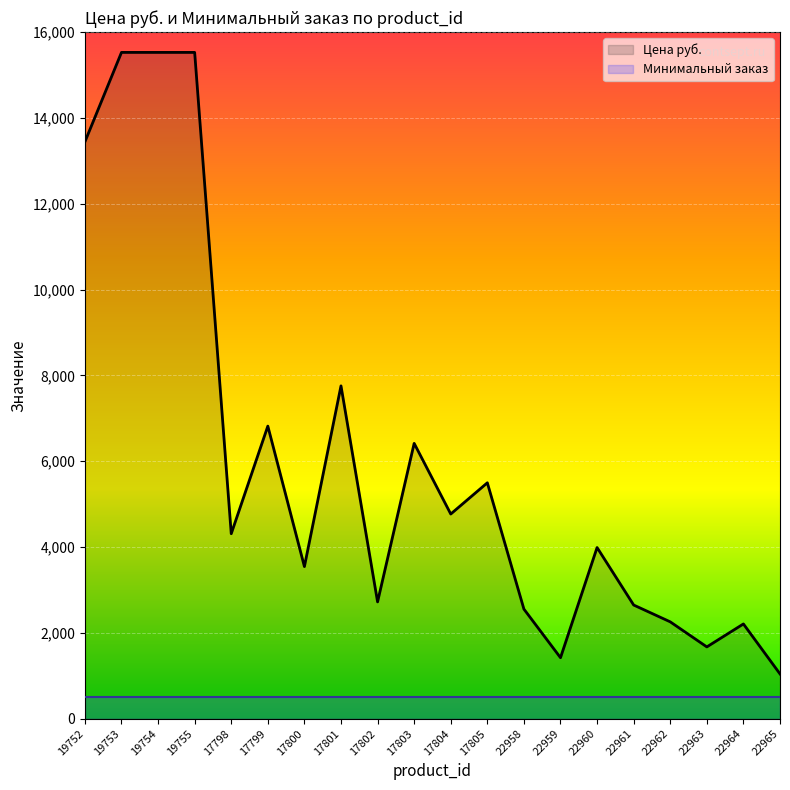

List the labels in order of value, smallest first.

22965, 22959, 22963, 22964, 22962, 22958, 22961, 17802, 17800, 22960, 17798, 17804, 17805, 17803, 17799, 17801, 19752, 19753, 19754, 19755